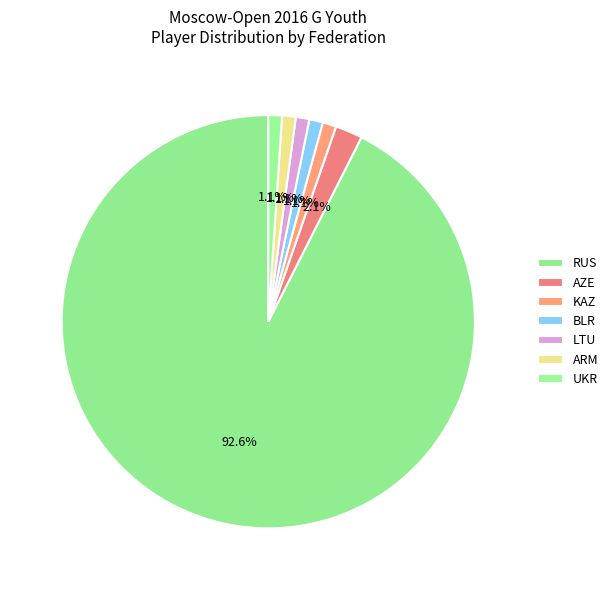

How many slices are in this pie chart?

7